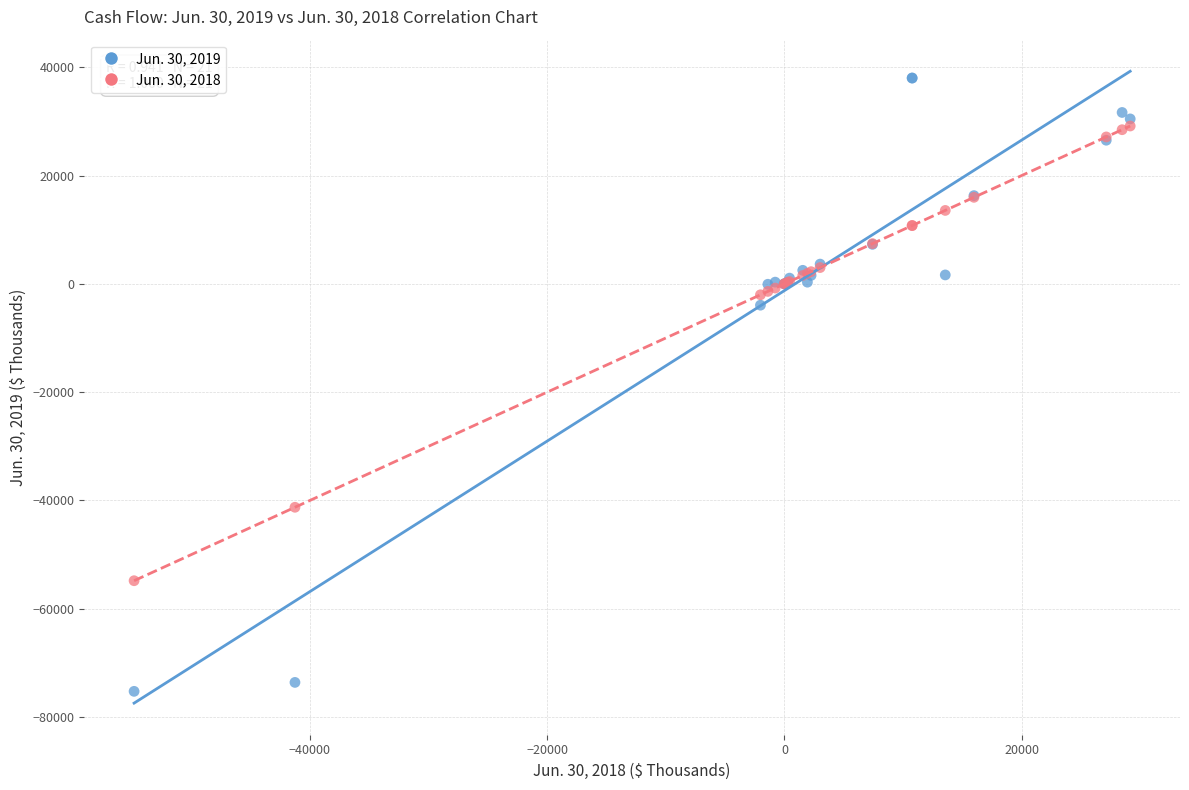

Which series contains the lowest Y value?

Jun. 30, 2019